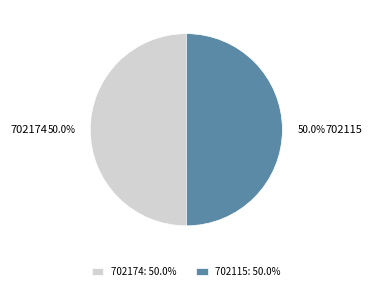

What is the ratio of the value at 702174 to the value at 702115?

1.0